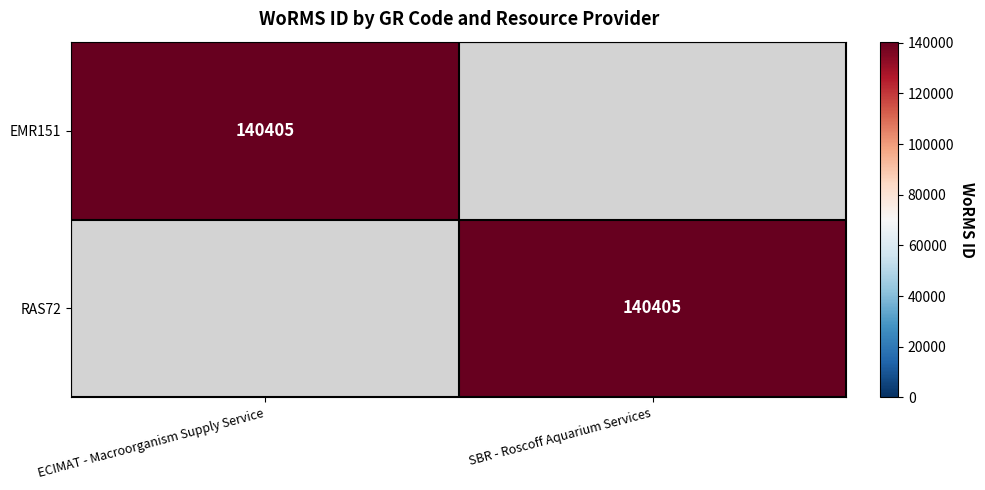

The RAS72 series shows 140405 at SBR - Roscoff Aquarium Services. True or false?

True